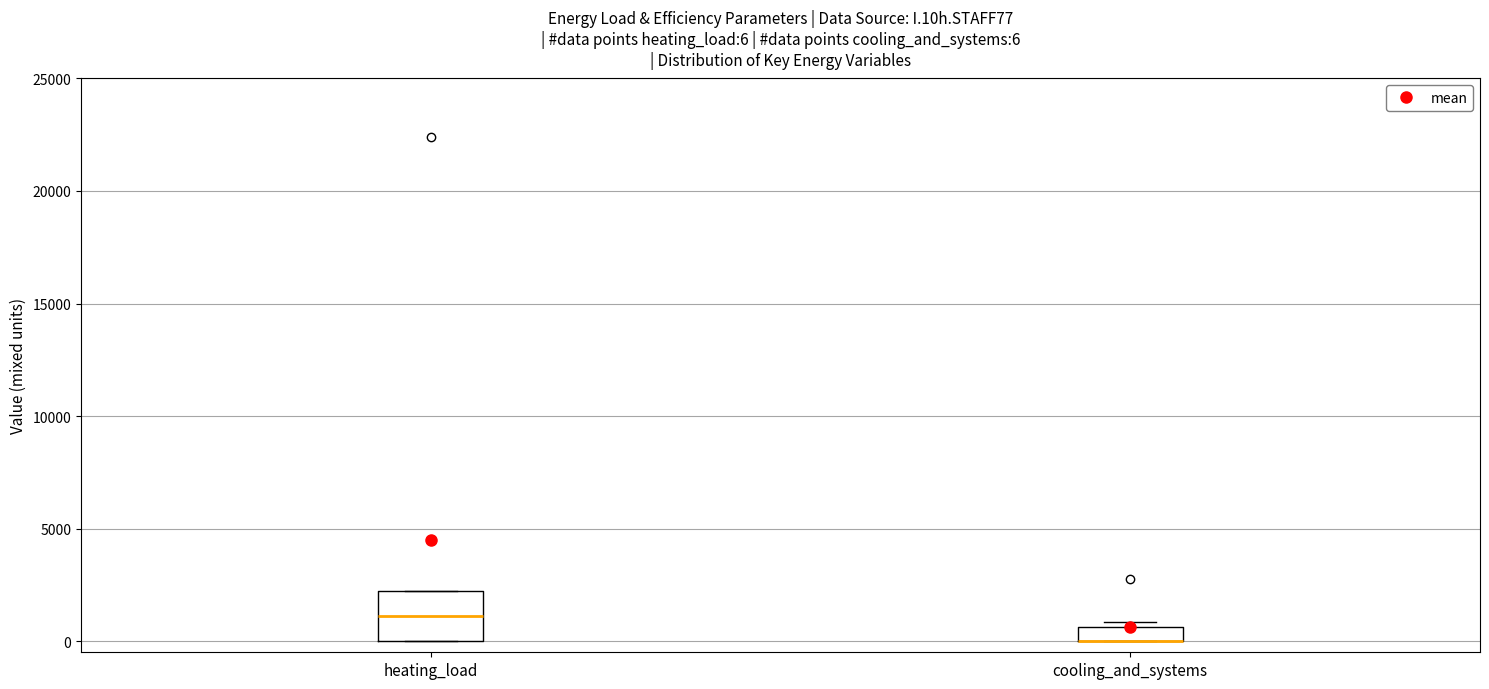

Comparing the boxes themselves (not the whiskers), which one is the tallest?

heating_load